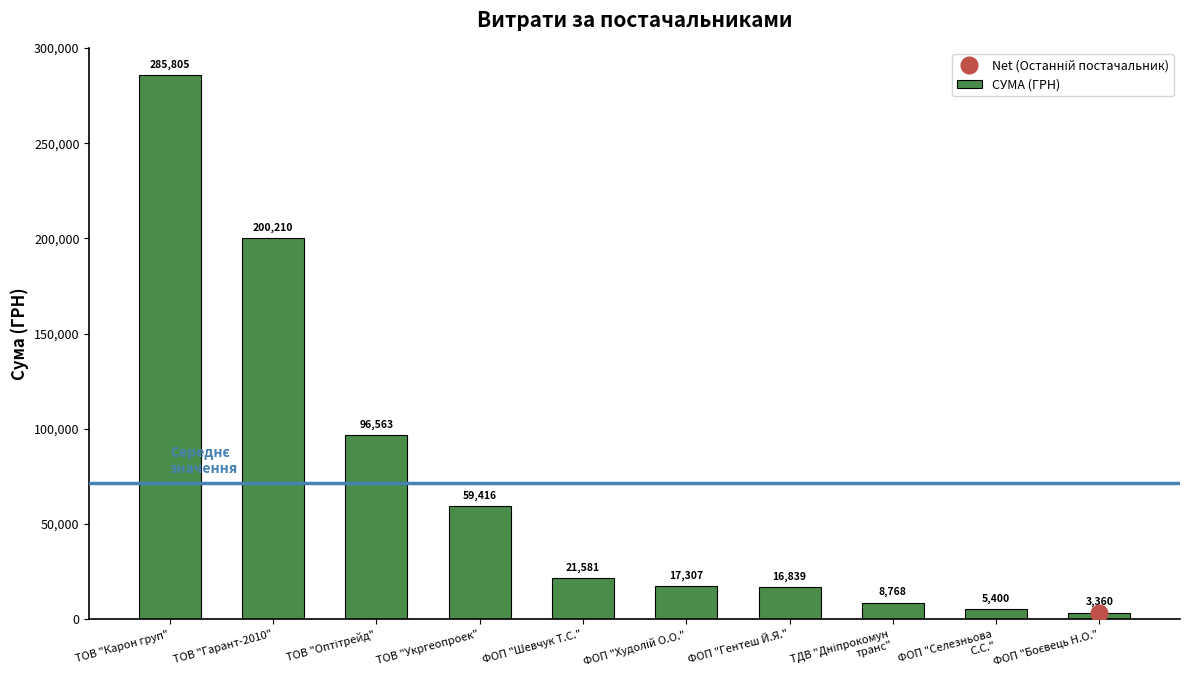

Read the value at ТОВ "Укргеопроек".

59416.4